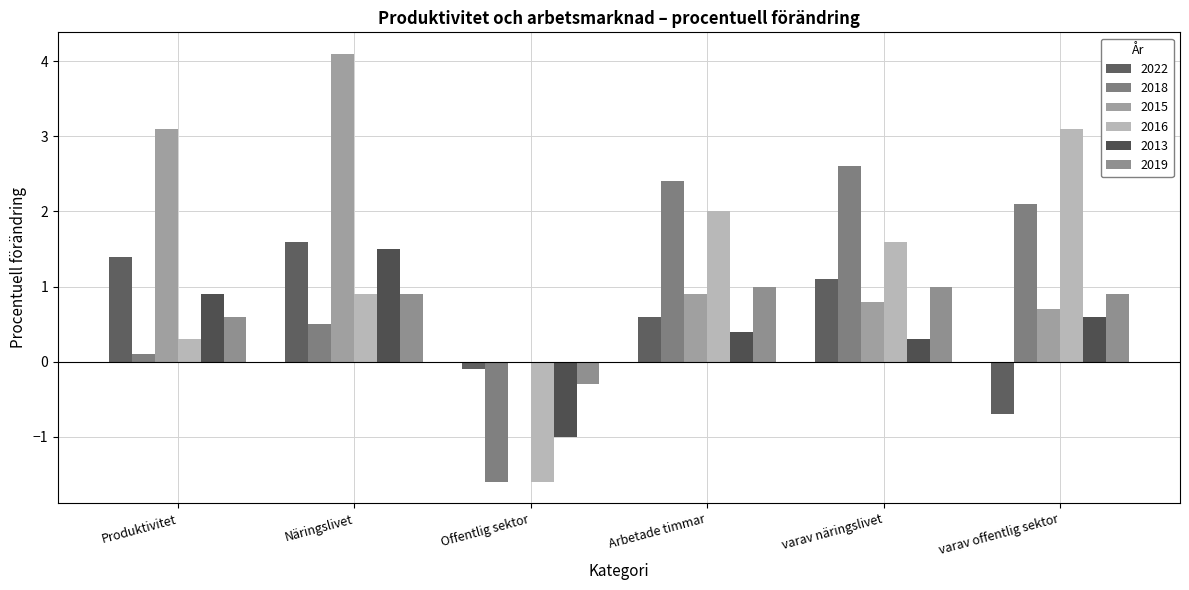

Reading left to right, extract all data points from this chart.

2022: 1.4	1.6	-0.1	0.6	1.1	-0.7
2018: 0.1	0.5	-1.6	2.4	2.6	2.1
2015: 3.1	4.1	0.0	0.9	0.8	0.7
2016: 0.3	0.9	-1.6	2.0	1.6	3.1
2013: 0.9	1.5	-1.0	0.4	0.3	0.6
2019: 0.6	0.9	-0.3	1.0	1.0	0.9